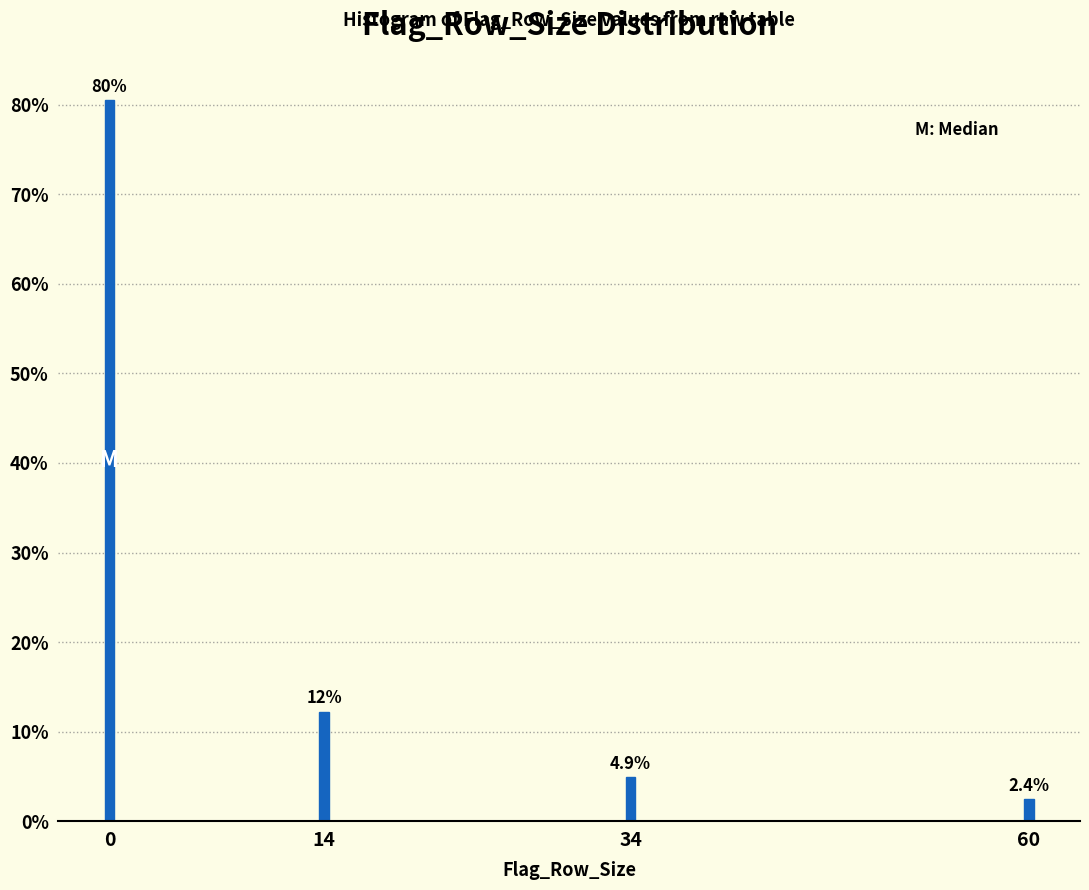

Reading left to right, what are all the values shown in this chart?

0=80.5	14=12.2	34=4.9	60=2.4